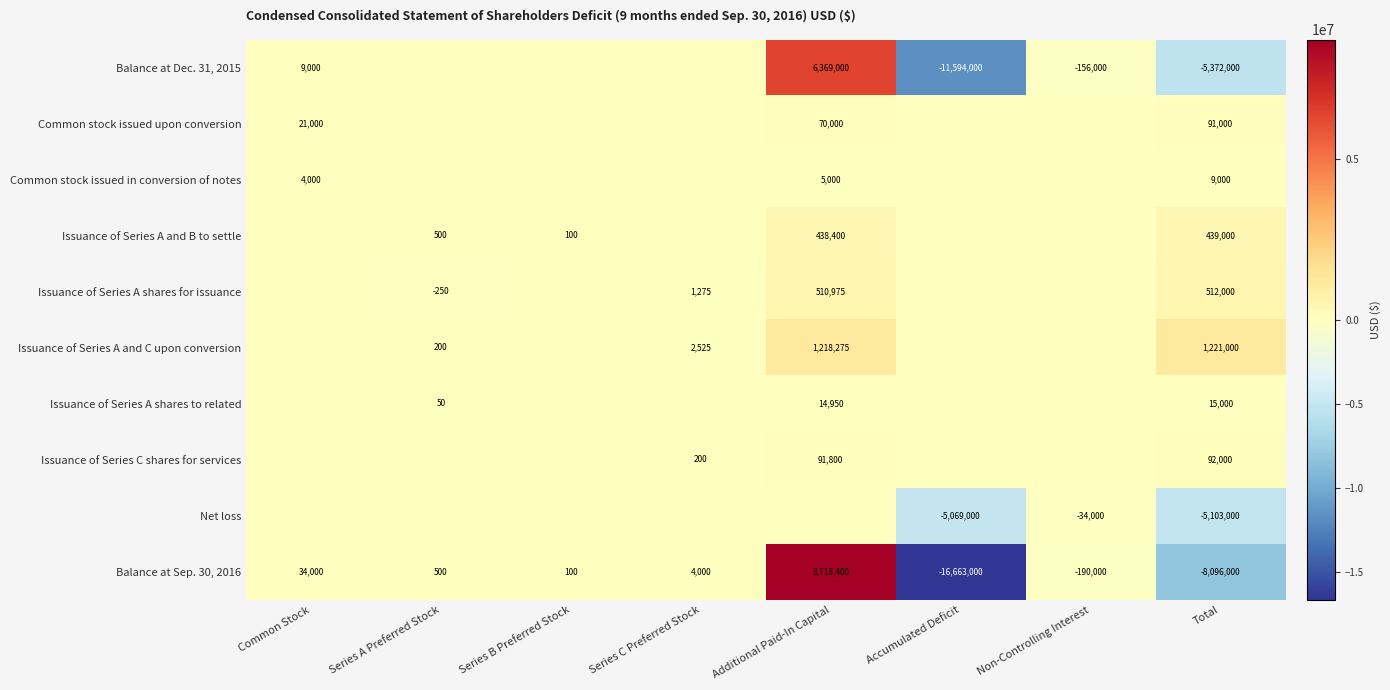

What is the minimum value for Balance at Sep. 30, 2016?

-16663000